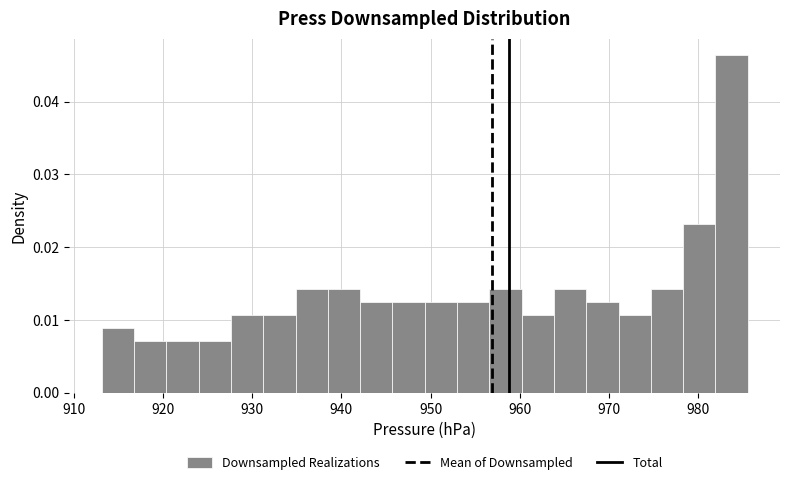

Read against the x-axis, roughly where is the centre of the tallest bar?

984